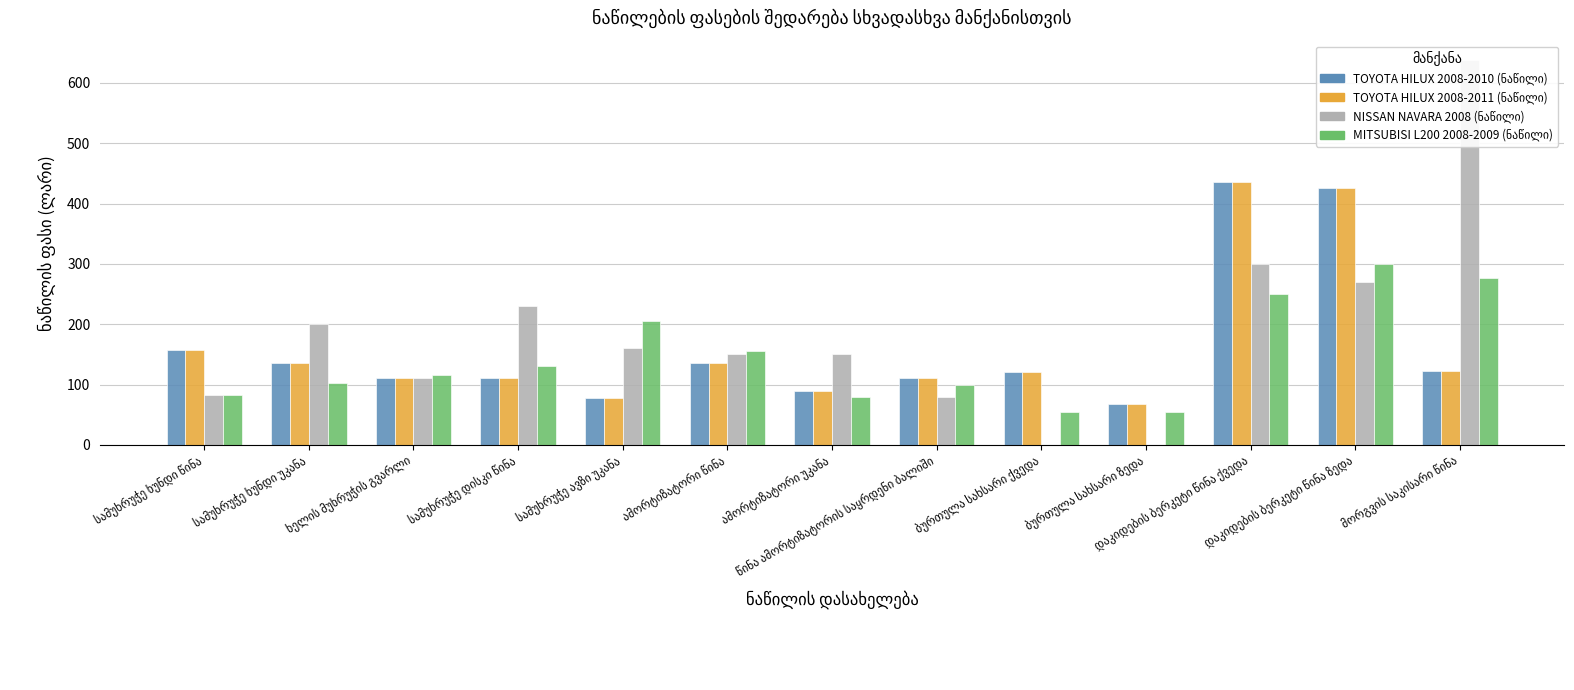

What is the difference between the maximum and second lowest values in the TOYOTA HILUX 2008-2010 (ნაწილი) series?

358